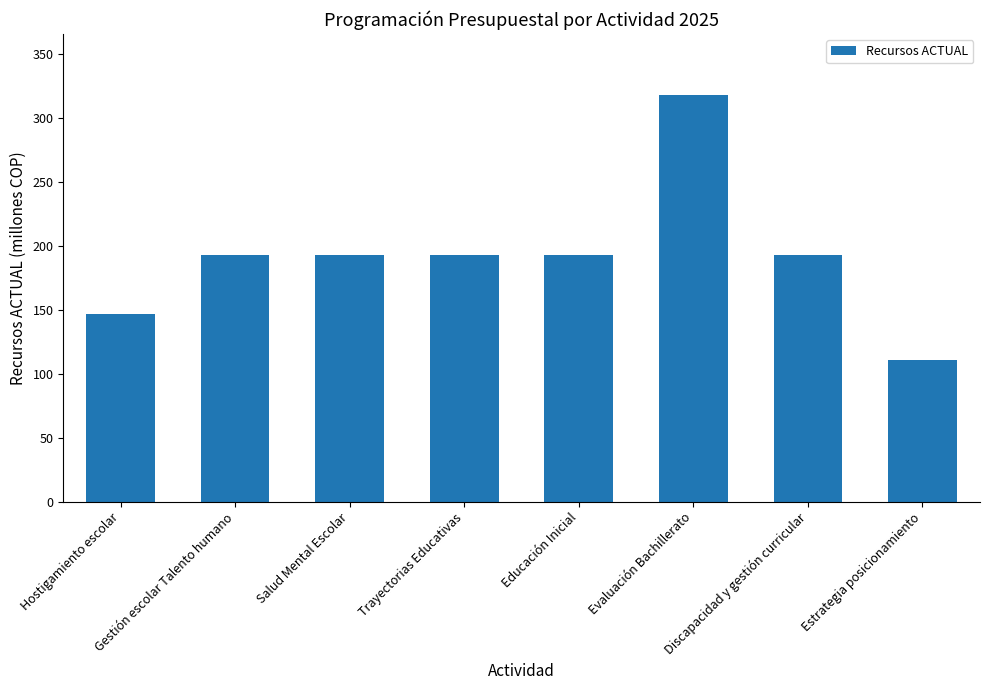

How many values are below 193000000?

2